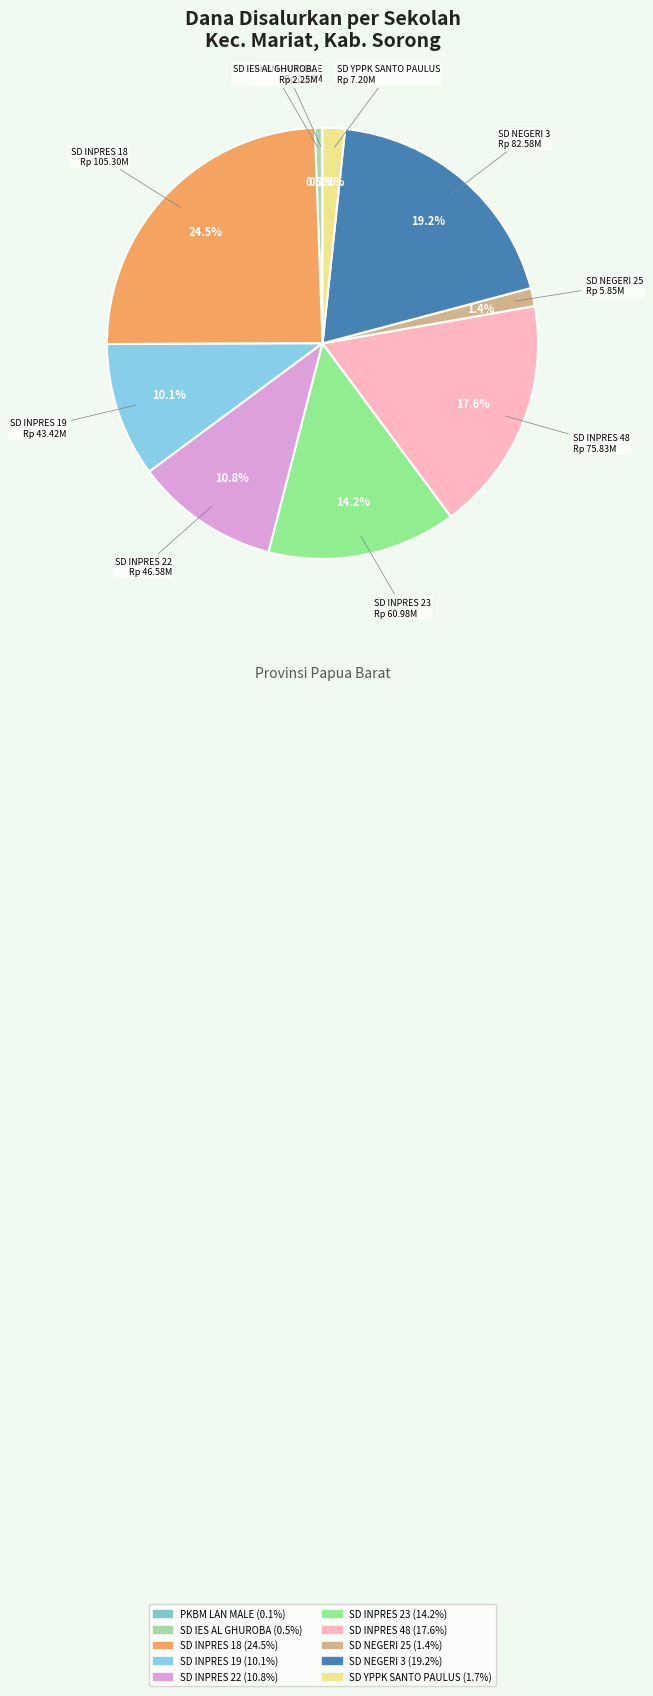

Do SD NEGERI 25 and SD INPRES 19 together represent more than half of the pie?

No